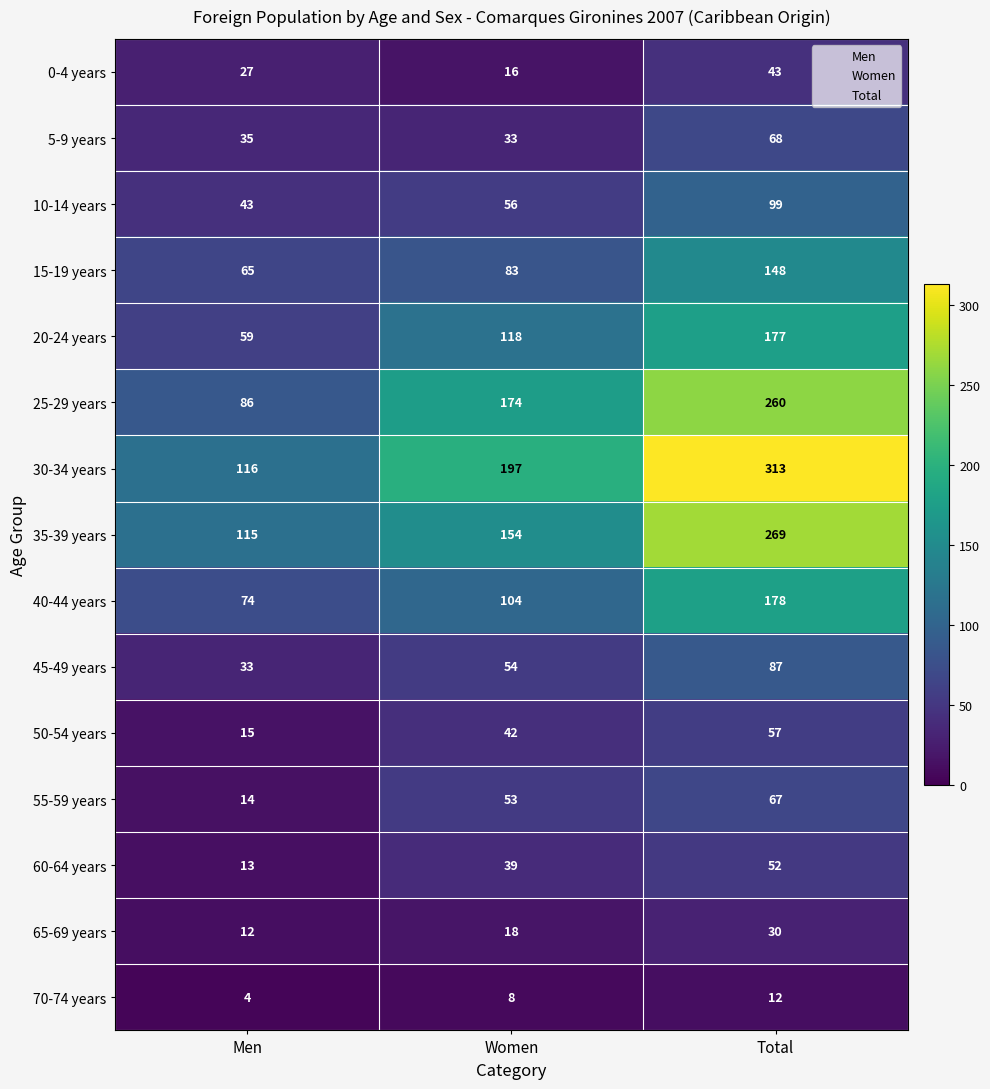

At which category is the sum across all series the highest?

Total